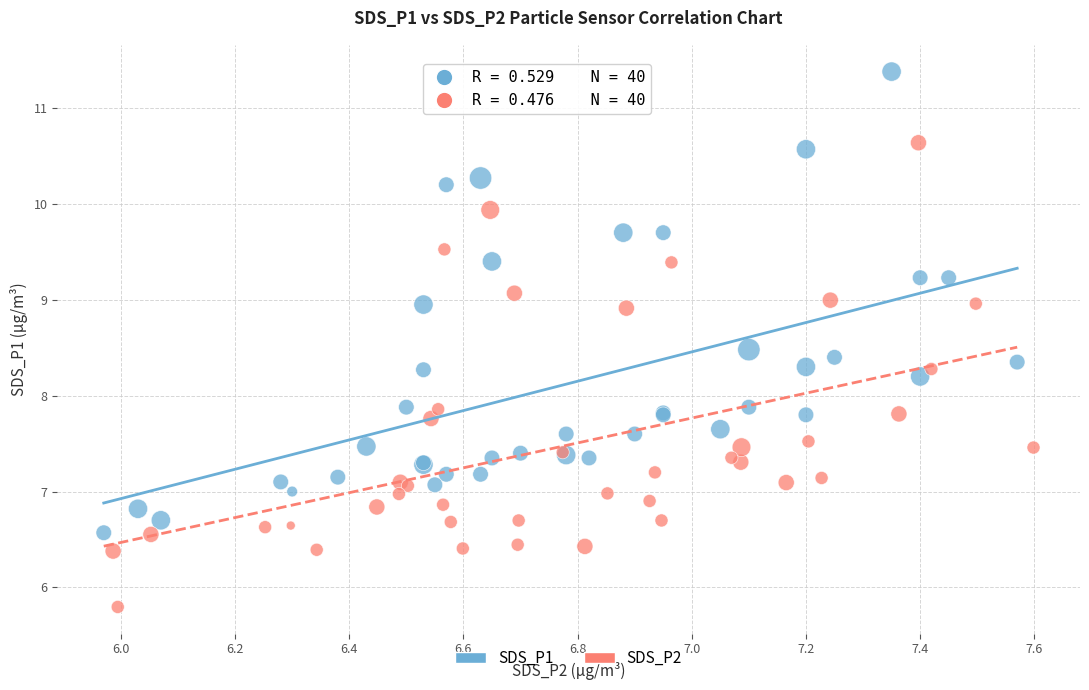

Which series reaches the minimum Y coordinate?

SDS_P2